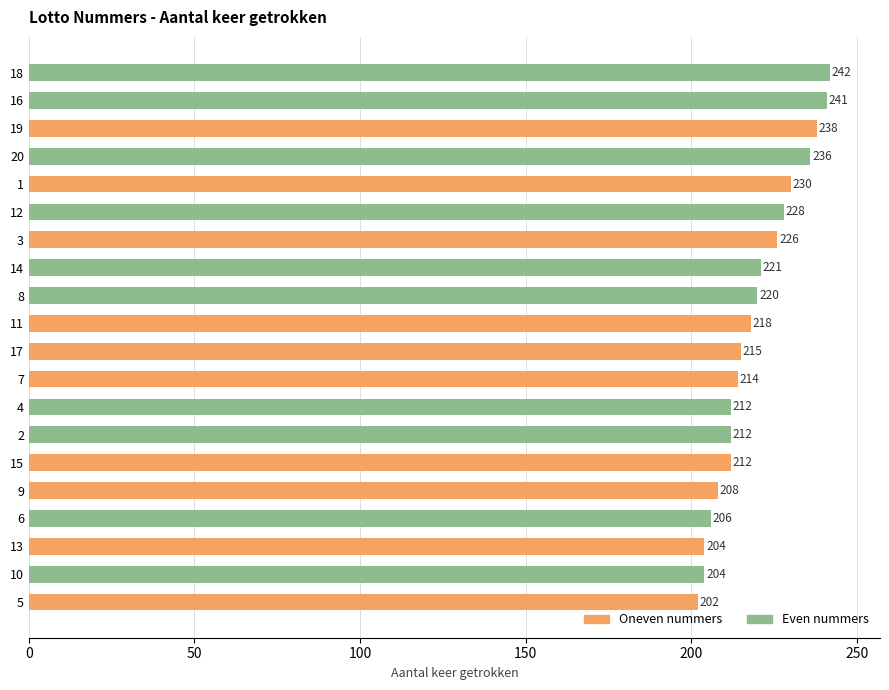

Does the chart contain stacked bars?

No